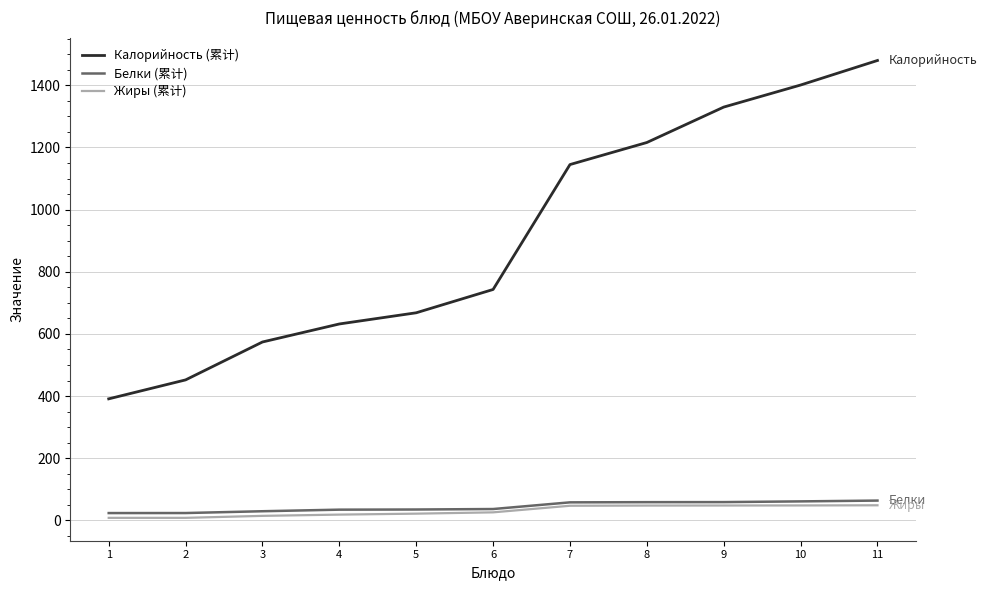

Rank the categories by Калорийность (累计) value from highest to lowest.

11, 10, 9, 8, 7, 6, 5, 4, 3, 2, 1